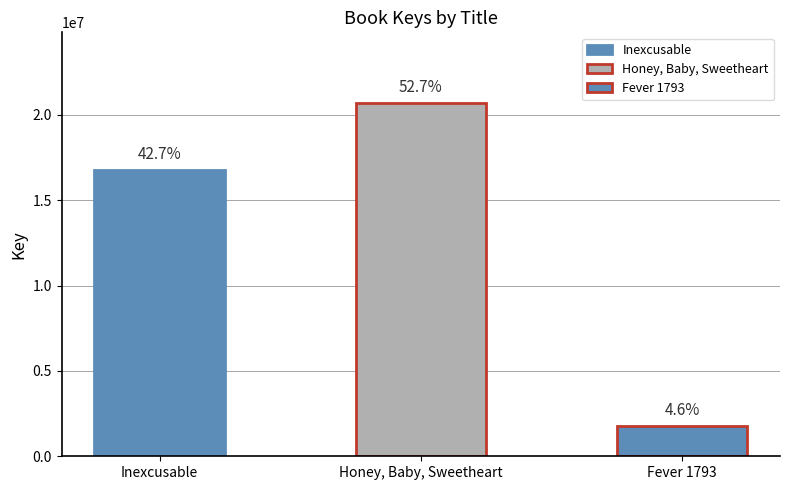

True or false: the data shows 16756568 at Inexcusable.

True